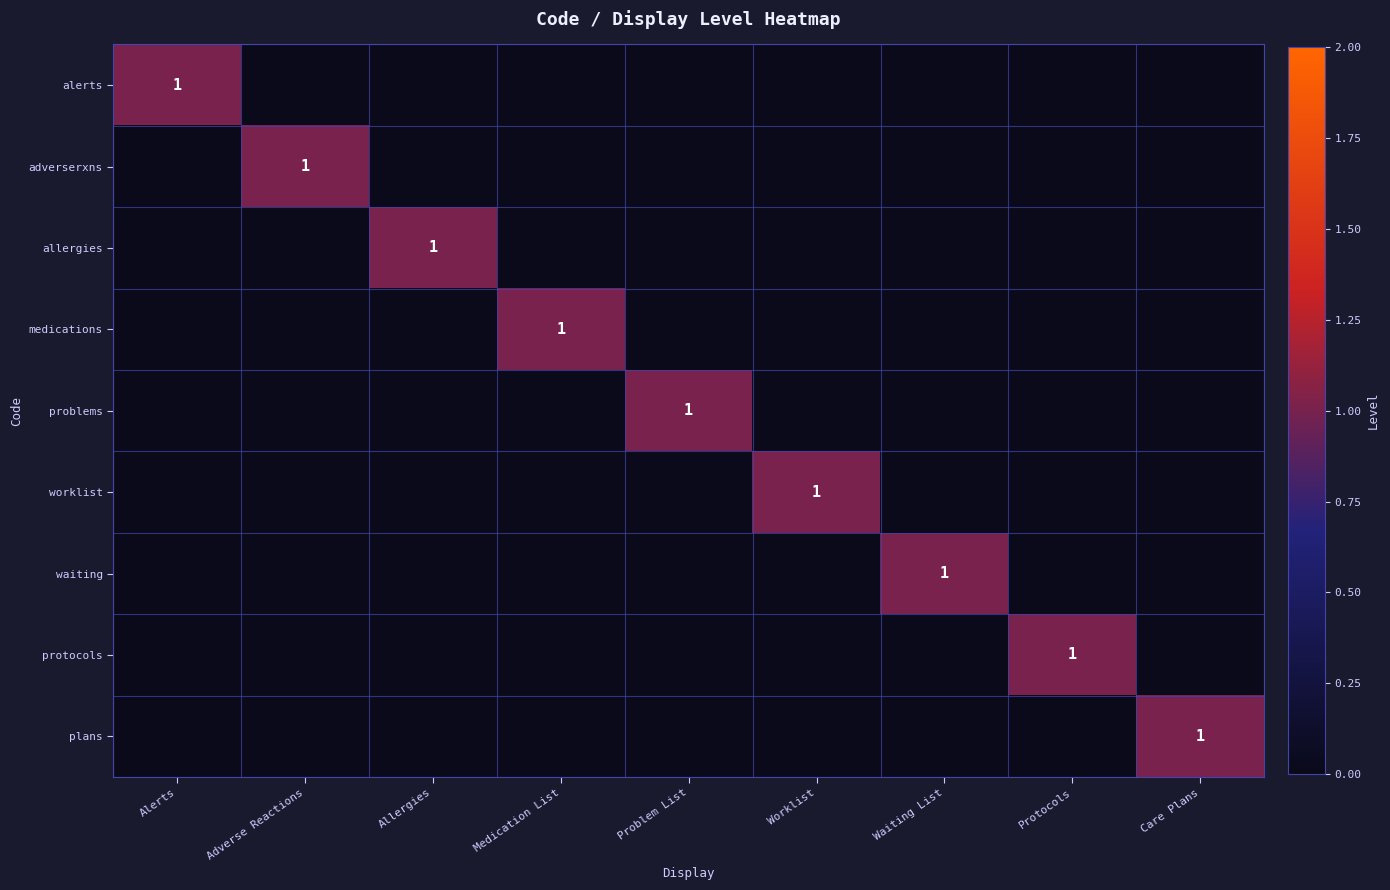

Between Adverse Reactions and Allergies, which is larger?

Adverse Reactions